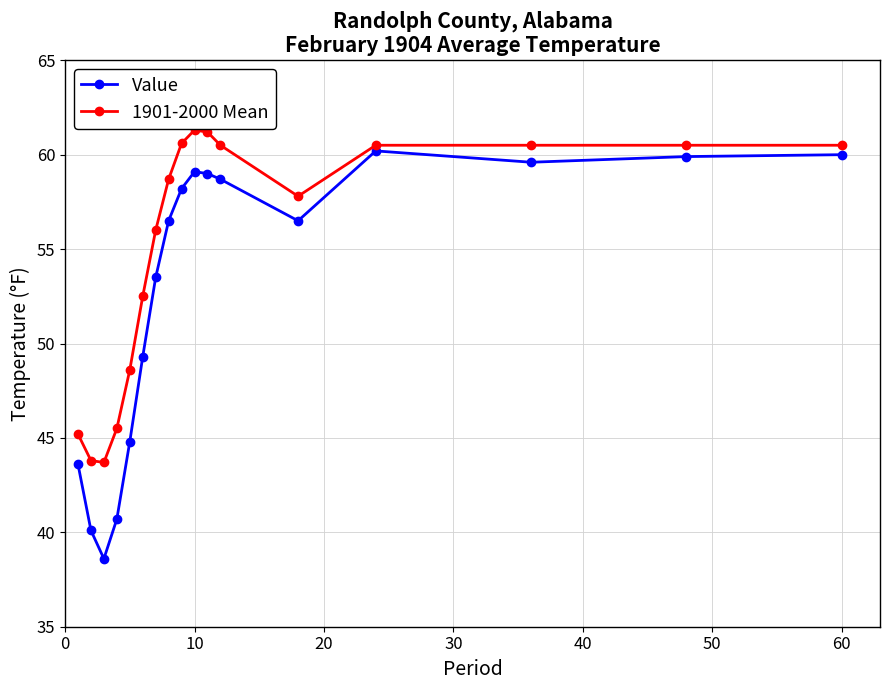

What is the sum of all Value values?

898.3